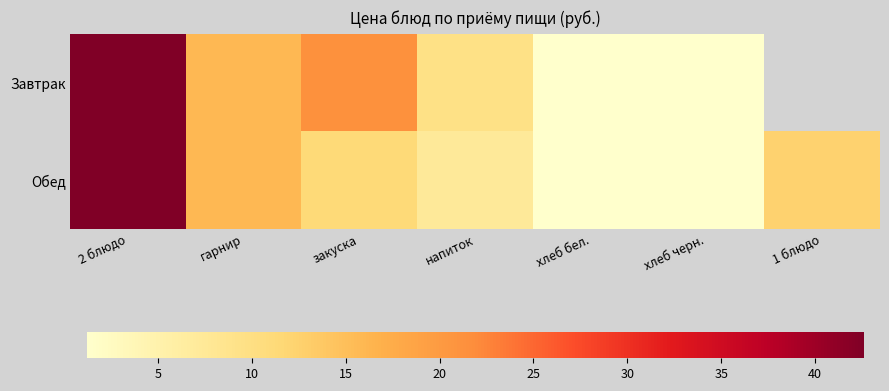

Where is Завтрак nearest to the value 21?

закуска